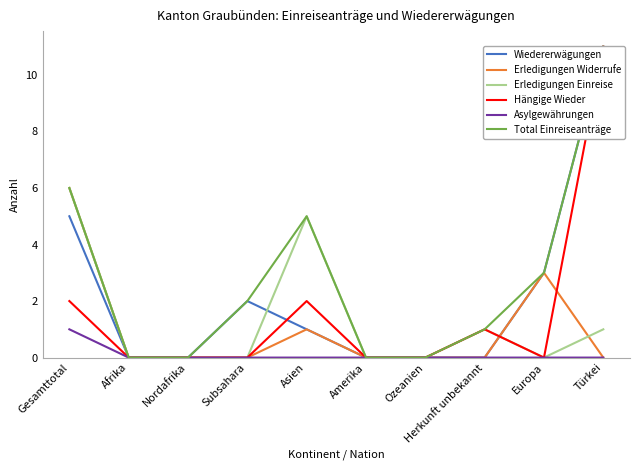

Count the Erledigungen Einreise values in the range 0 to 1.

8